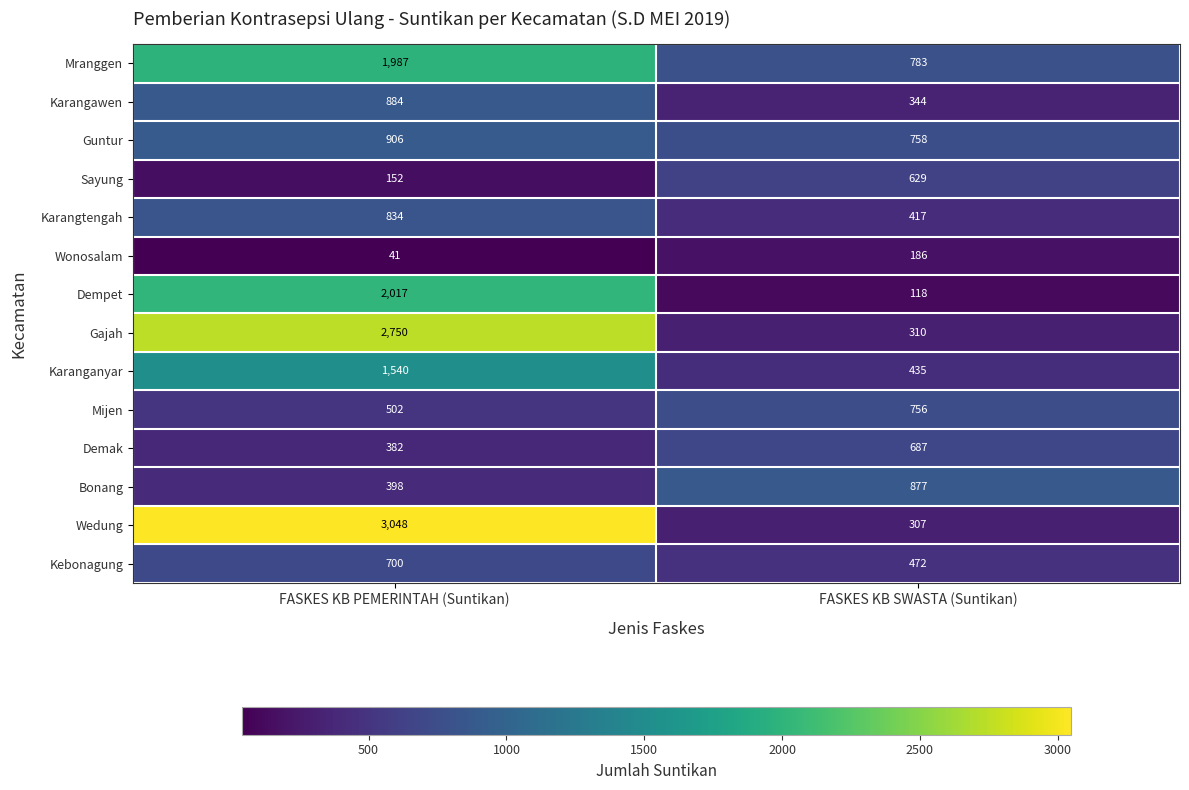

Read the Mranggen value at FASKES KB PEMERINTAH (Suntikan), to the nearest 10.

1990